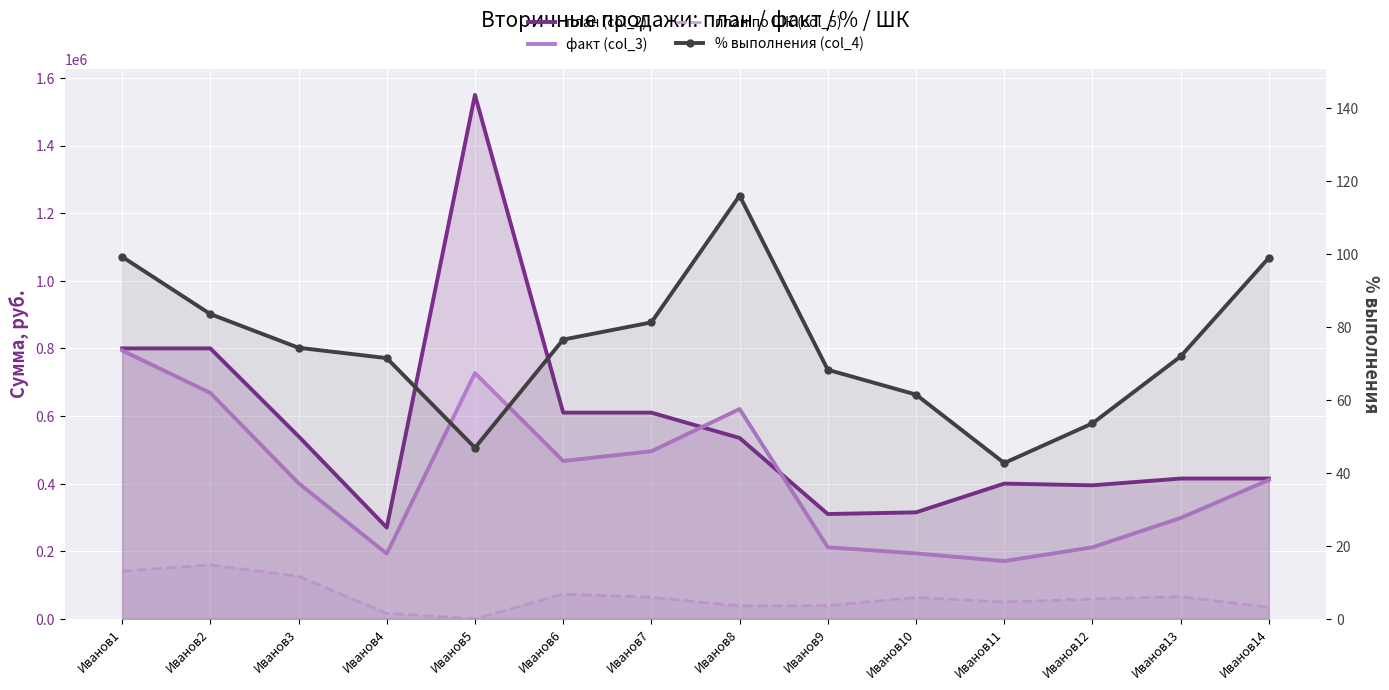

Between Иванов8 and Иванов14, which series saw the biggest shift?

факт (col_3)